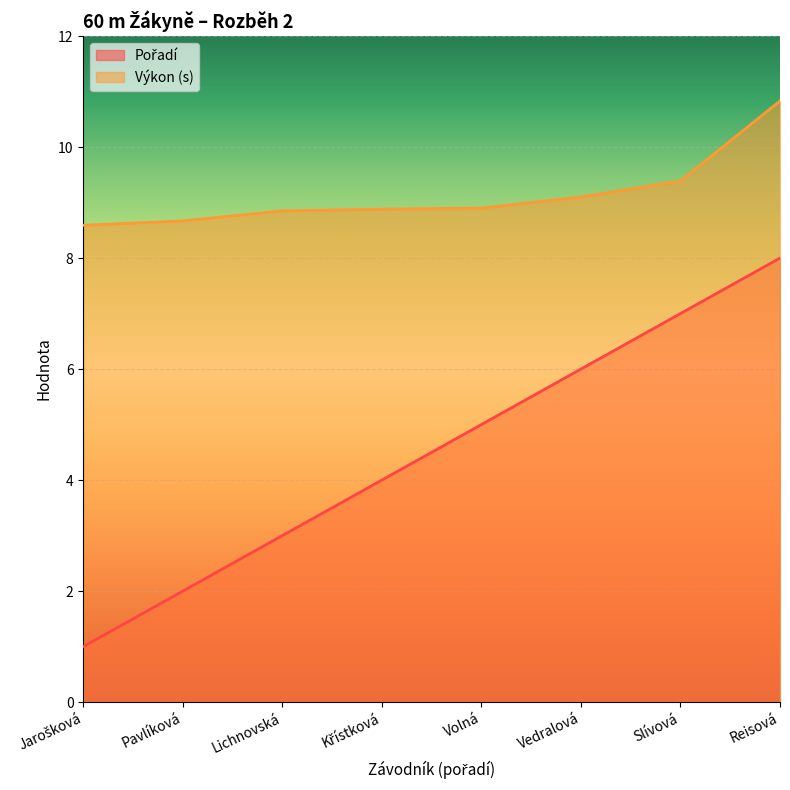

Rank the series by their maximum value, from highest to lowest.

Výkon, Pořadí